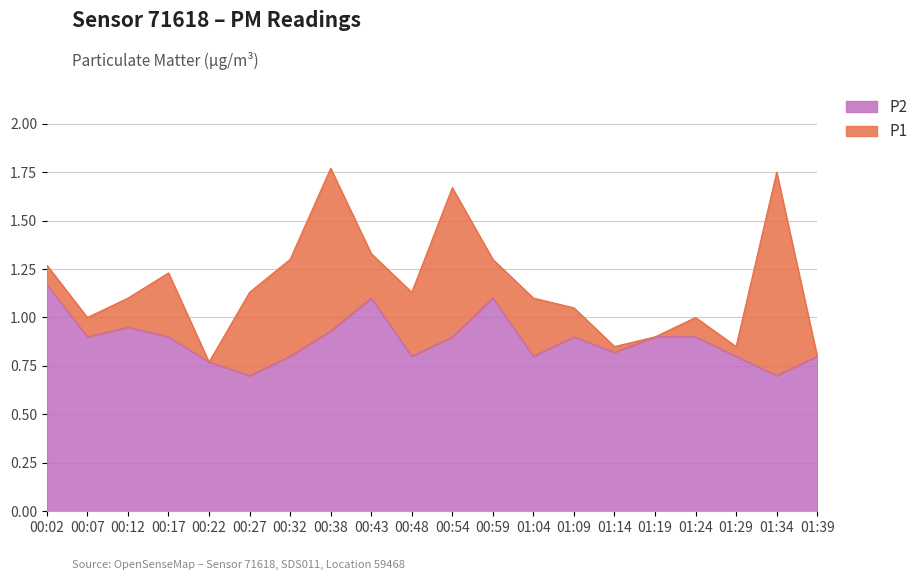

Rank the series at 00:02 from highest to lowest value.

P1, P2